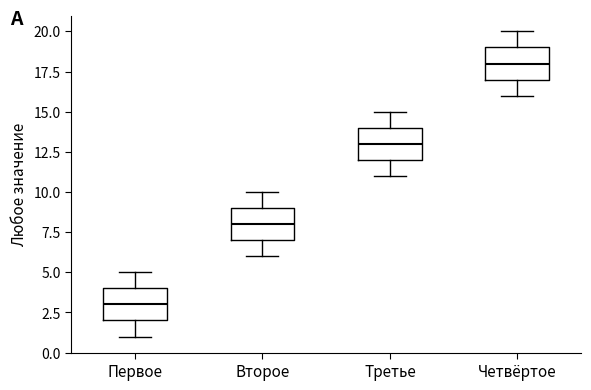

Which box's median line is the lowest?

Первое